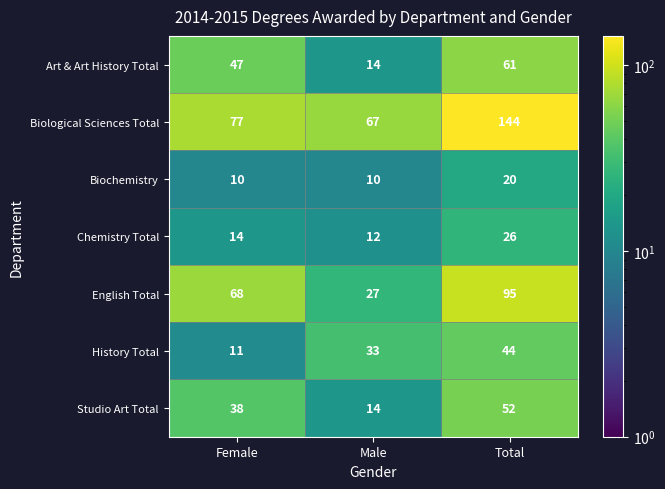

What is the sum of all Studio Art Total values?

104